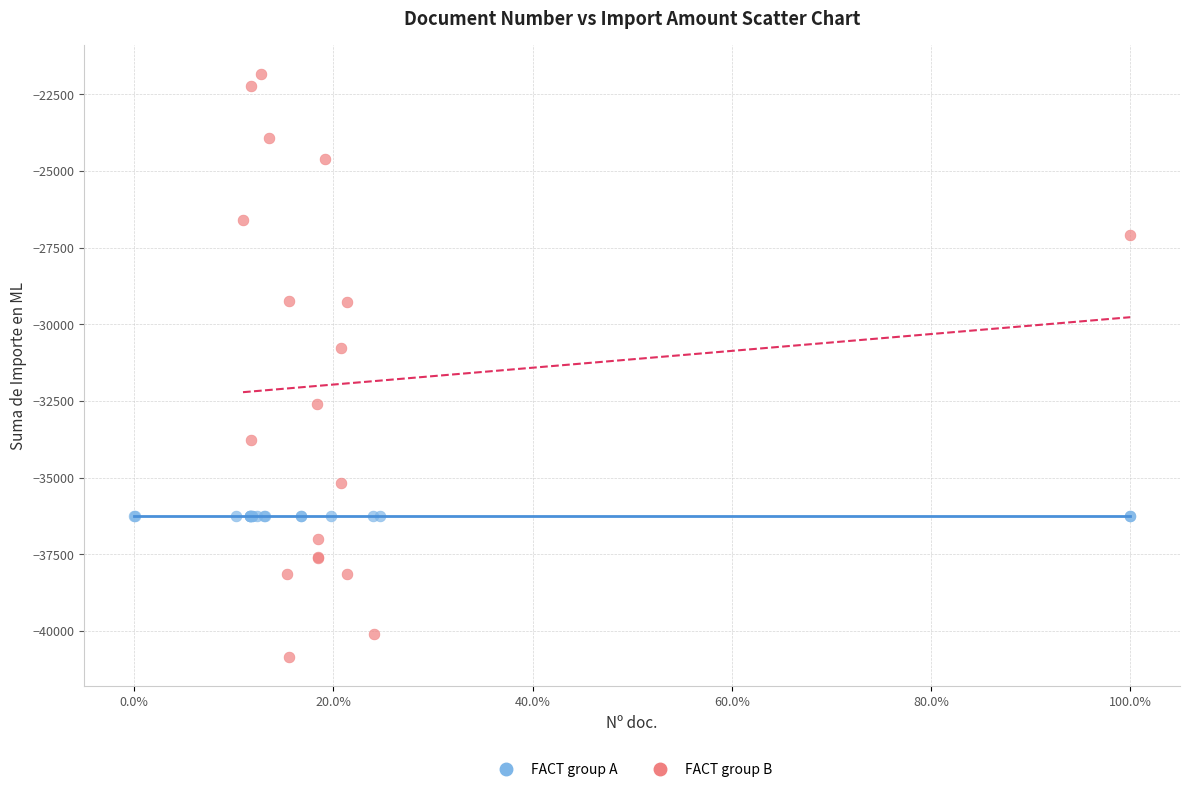

What are all the series names shown in the legend?

FACT group A, FACT group B